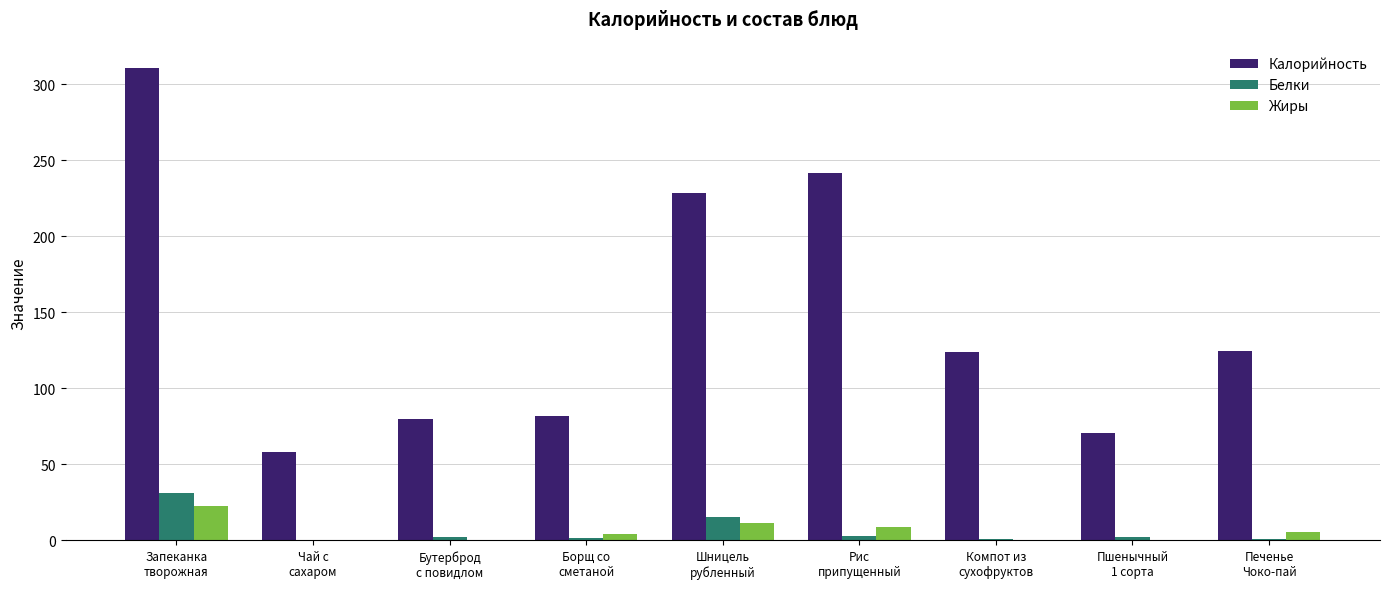

Read the Белки value at Пшенычный
1 сорта.

2.3